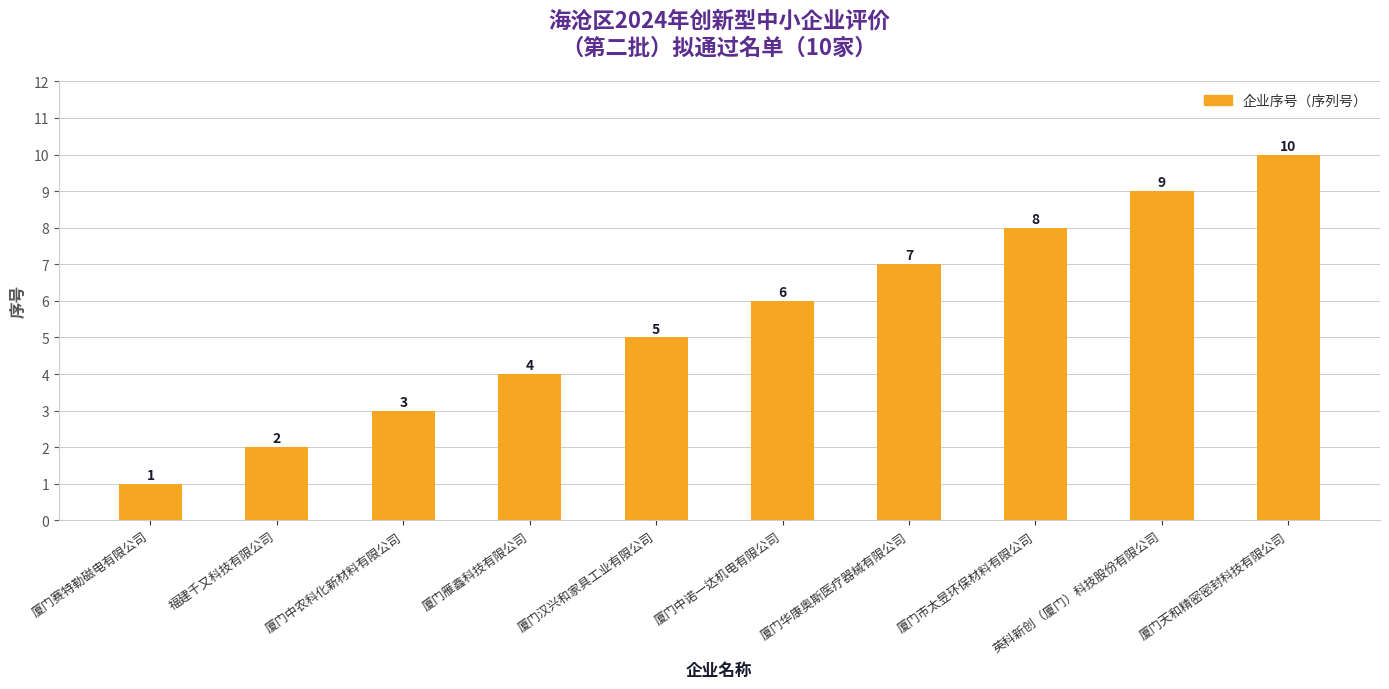

The value at 福建千又科技有限公司 is 2. True or false?

True